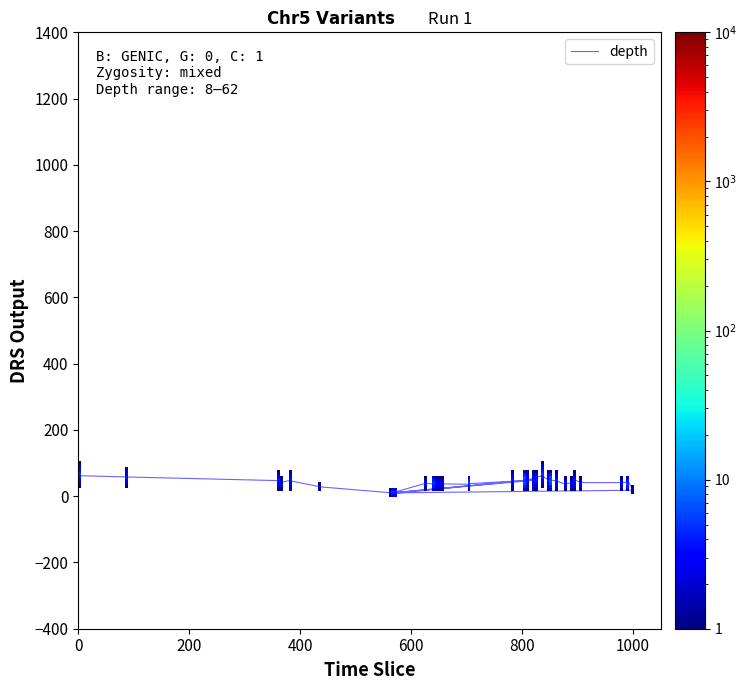

Is it true that the value at heterozygous is 16?

False